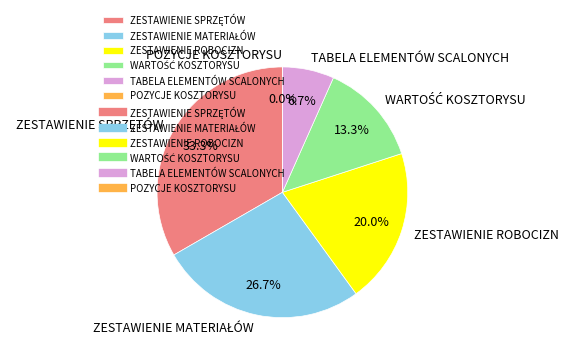

To the nearest percent, what percentage of the pie is ZESTAWIENIE ROBOCIZN?

20%